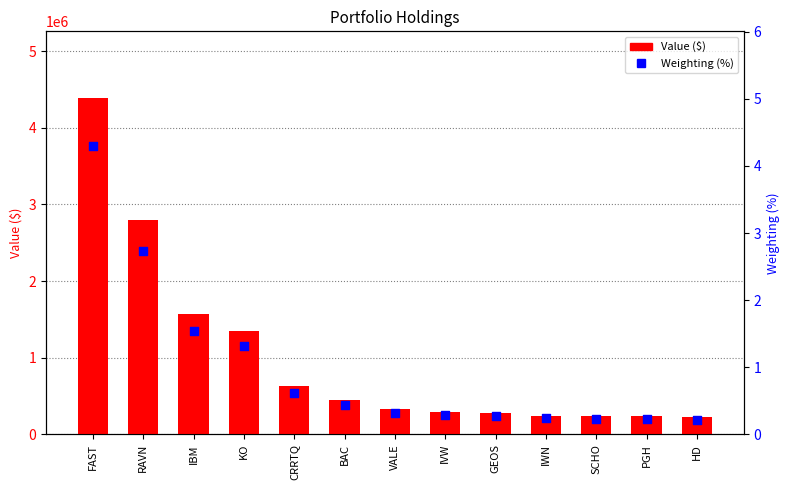

What is the total value across all series at IWN?

243000.2